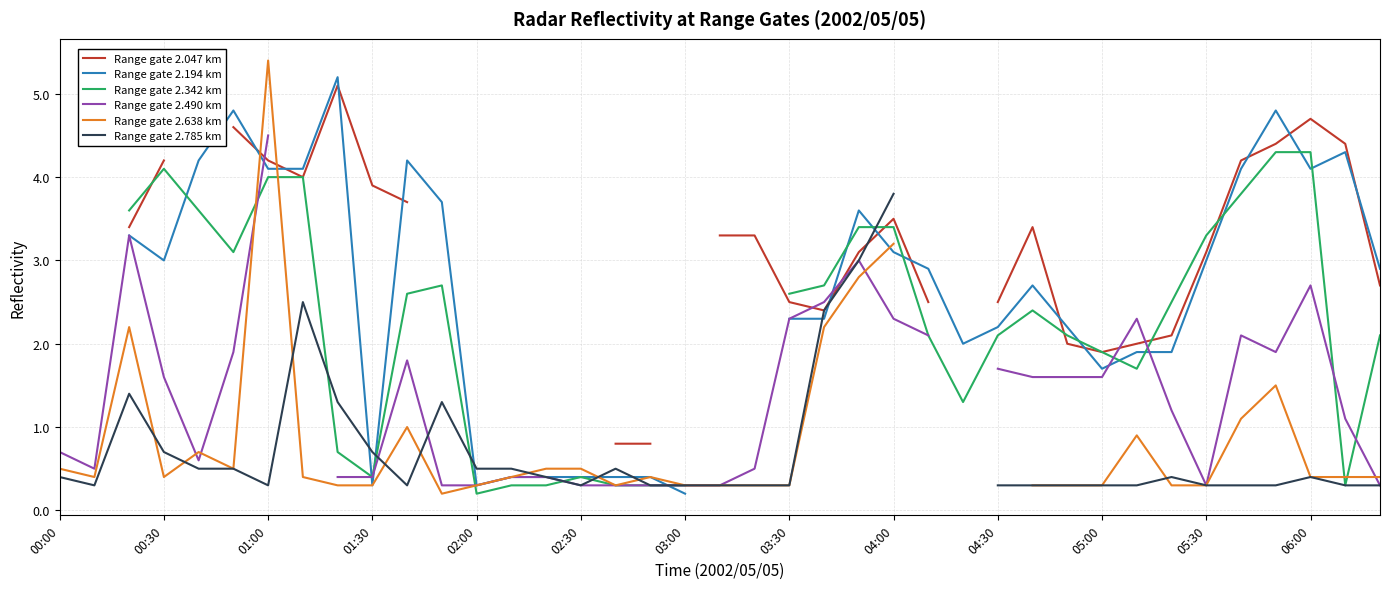

What are all the series names shown in the legend?

Range gate 2.047 km, Range gate 2.194 km, Range gate 2.342 km, Range gate 2.490 km, Range gate 2.638 km, Range gate 2.785 km